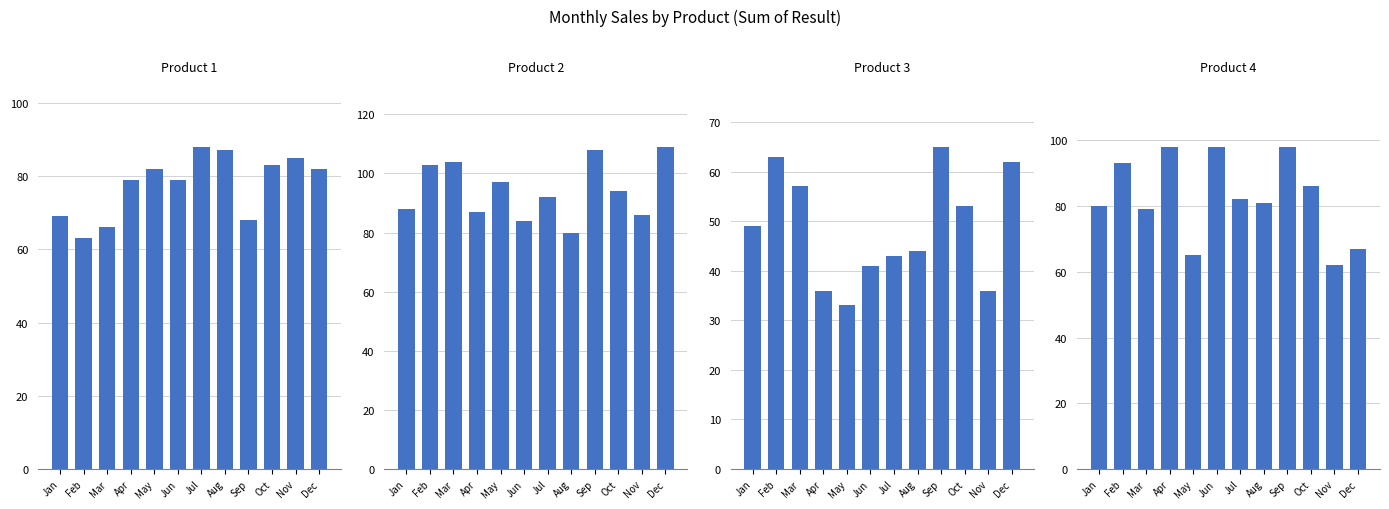

The value of Product 1 at Jun is 79. True or false?

True